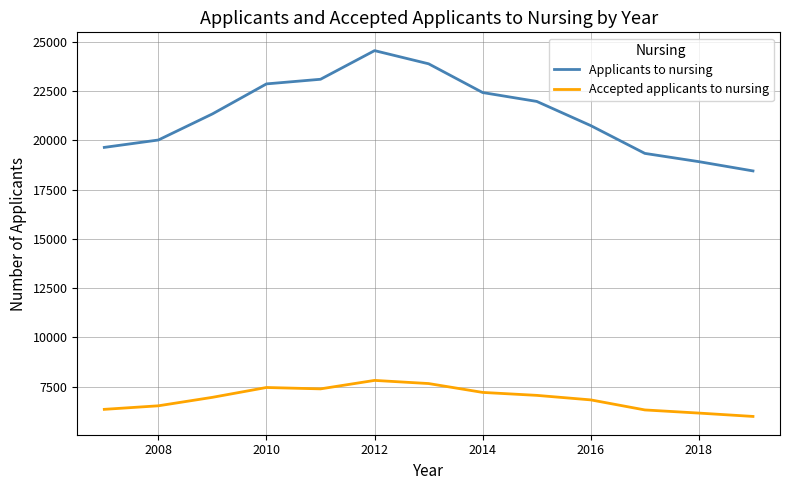

What is the minimum value shown in the chart?

5980